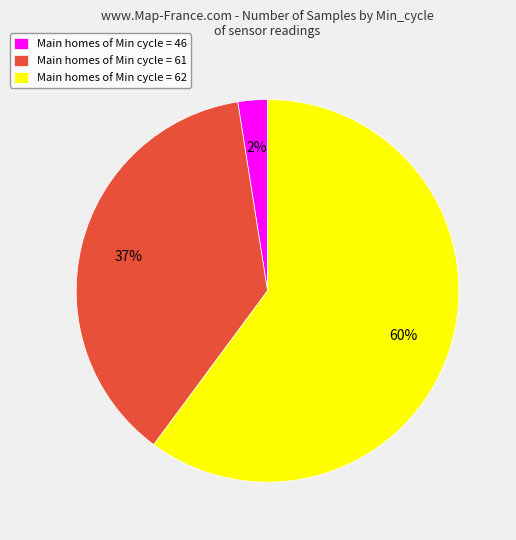

Is it true that Main homes of Min cycle = 46 is 2% of the pie?

True